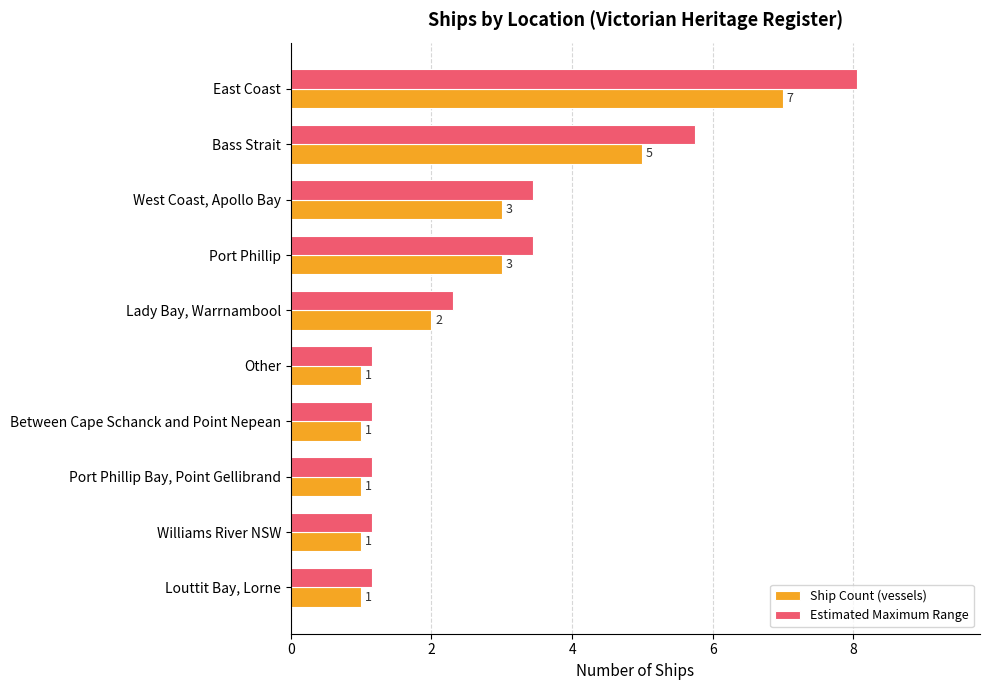

Which series has the widest spread of values?

Estimated Maximum Range